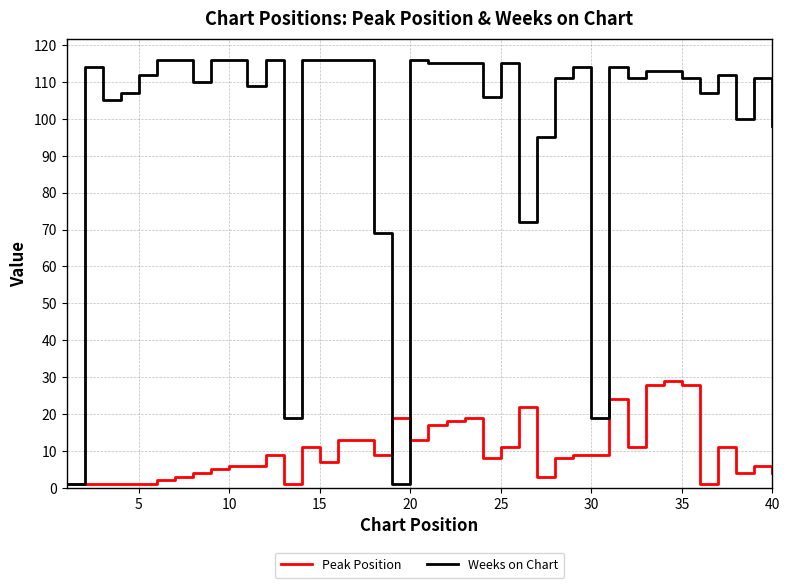

List the series in order of their peak value, highest first.

Weeks on Chart, Peak Position